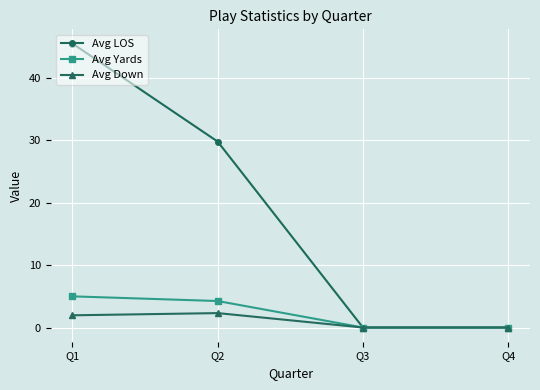

At which category is the sum across all series the highest?

Q1